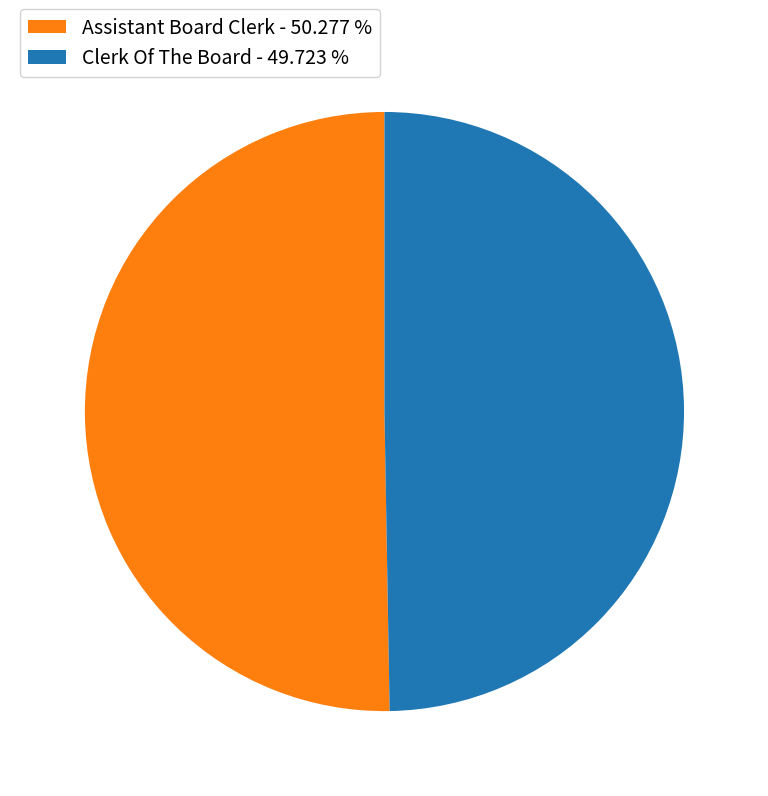

Is Clerk Of The Board the majority of the pie?

No